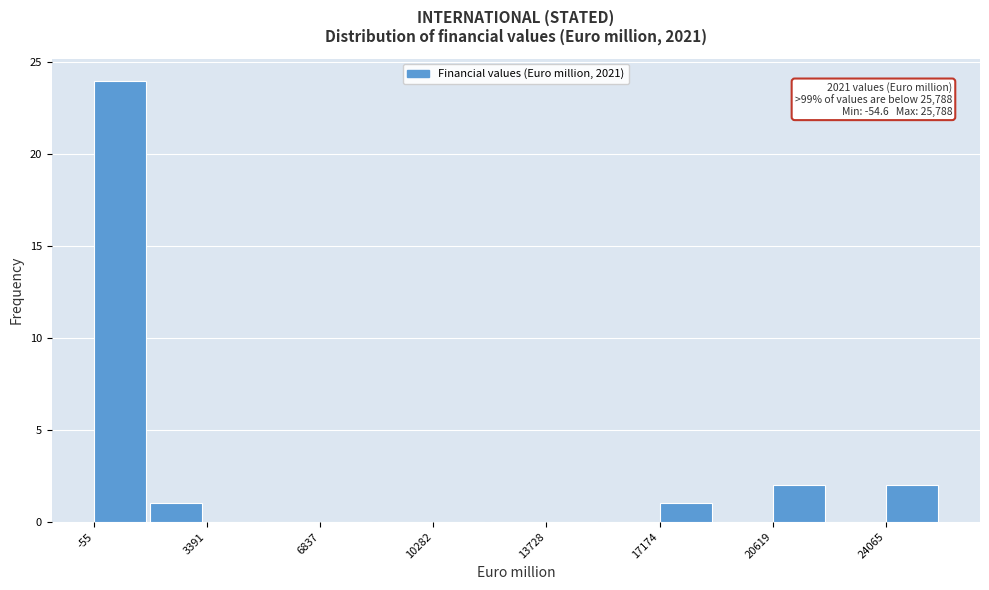

Around what value on the x-axis is the tallest bar? Give the approximate position of its centre, as read against the axis.

500